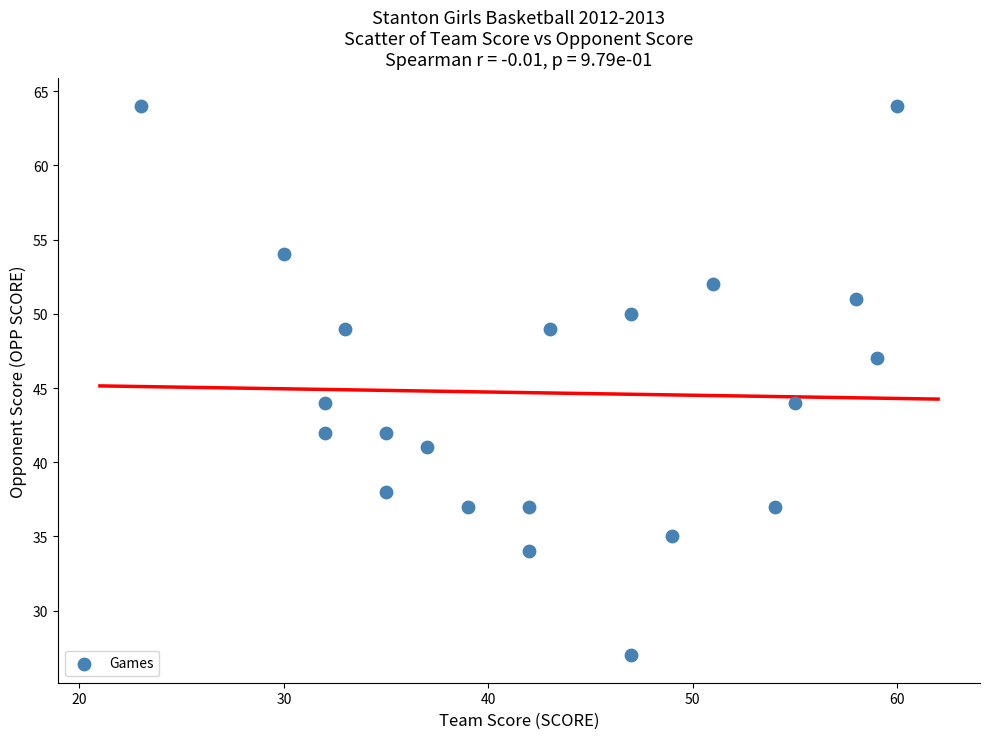

What is the range of X values (max minus min)?

37